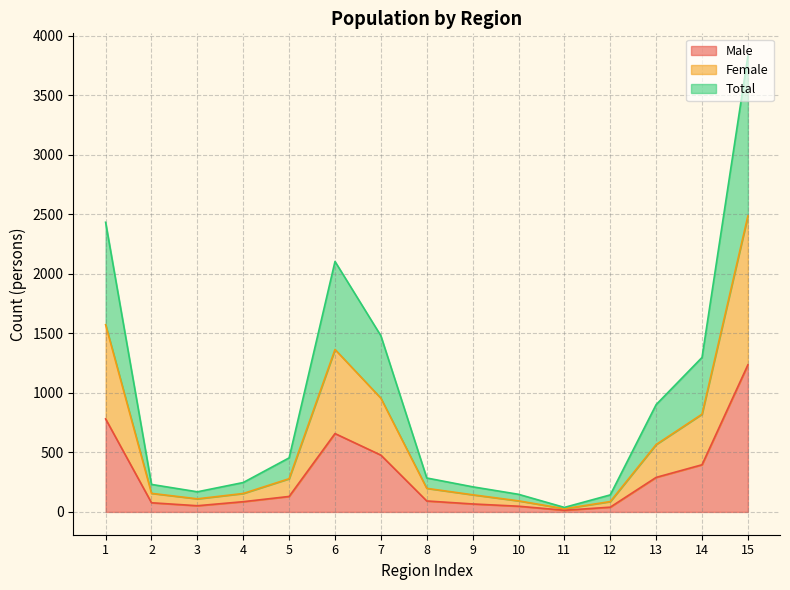

List the series in order of their peak value, lowest first.

Male, Female, Total